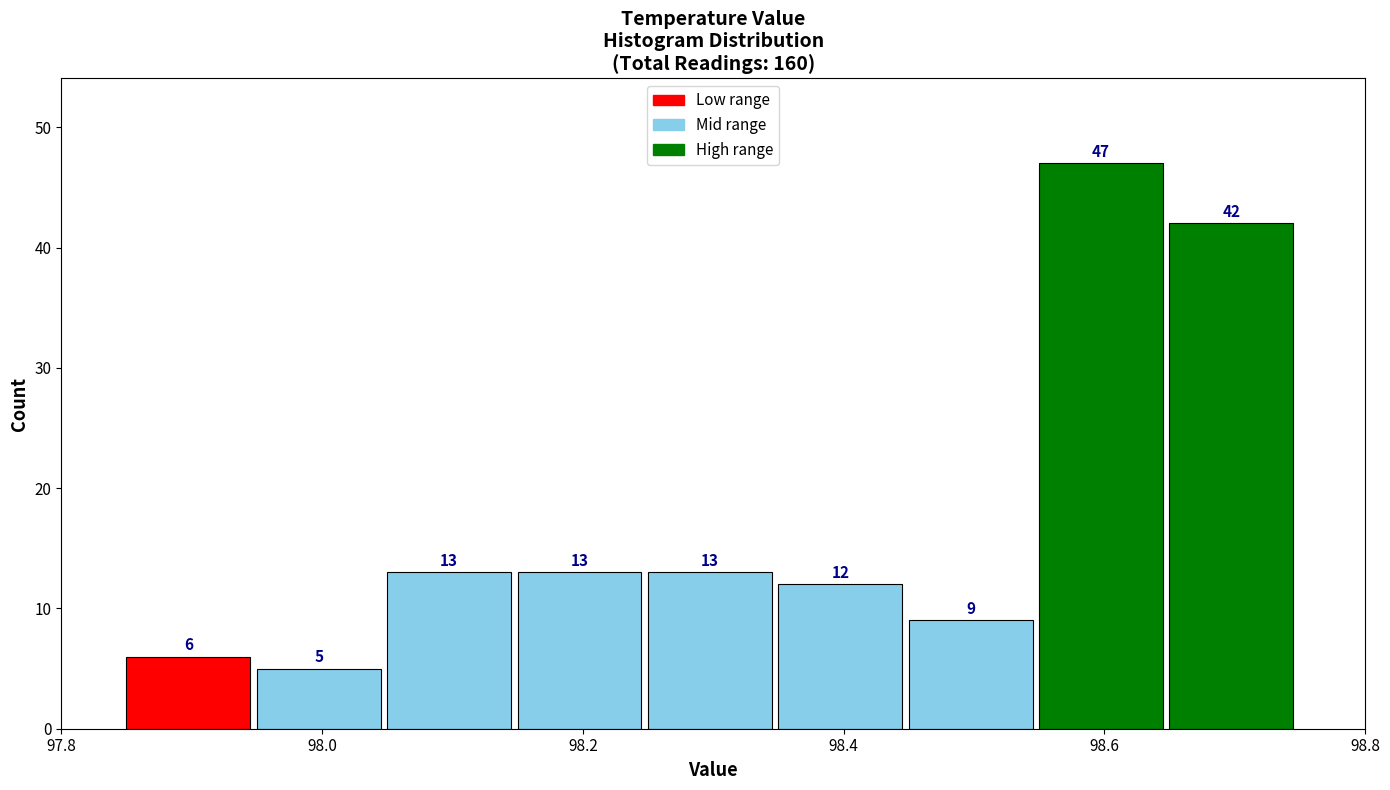

Reading left to right, transcribe this chart: for each bar, give the range it covers on the x-axis and its height. The bar edges are not printed on the chart, so give them approximately, as read against the axis.

97.85 to 97.95: 6
97.95 to 98.05: 5
98.05 to 98.15: 13
98.15 to 98.25: 13
98.25 to 98.35: 13
98.35 to 98.45: 12
98.45 to 98.55: 9
98.55 to 98.65: 47
98.65 to 98.75: 42